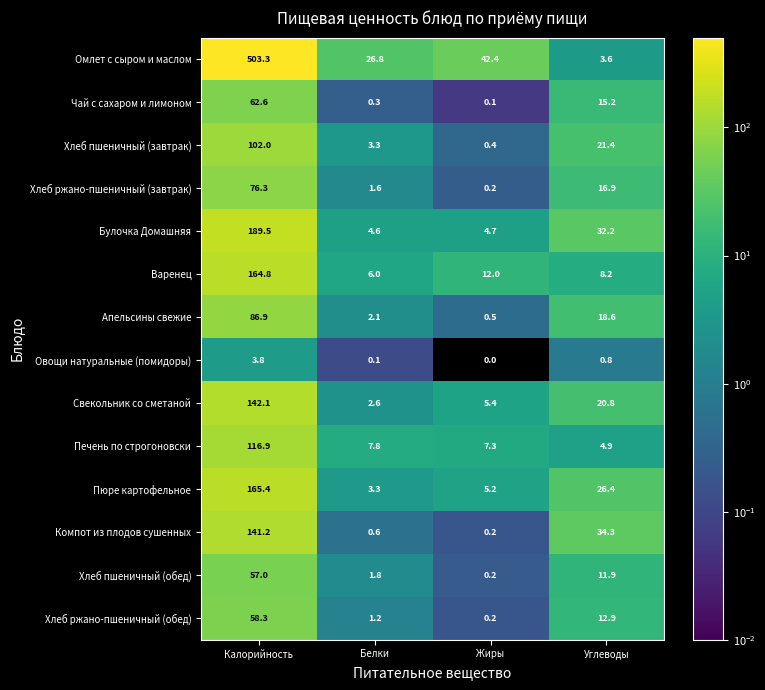

At how many categories does at least one series exceed 130?

1